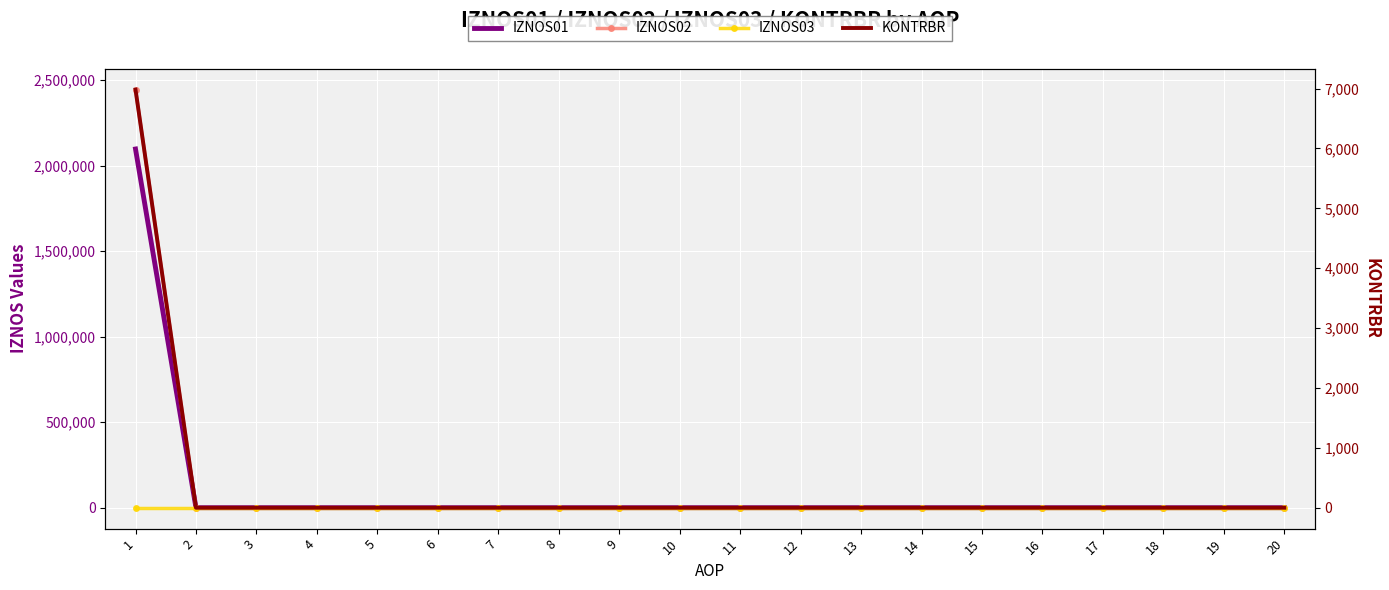

True or false: IZNOS02 and KONTRBR intersect in this chart.

False